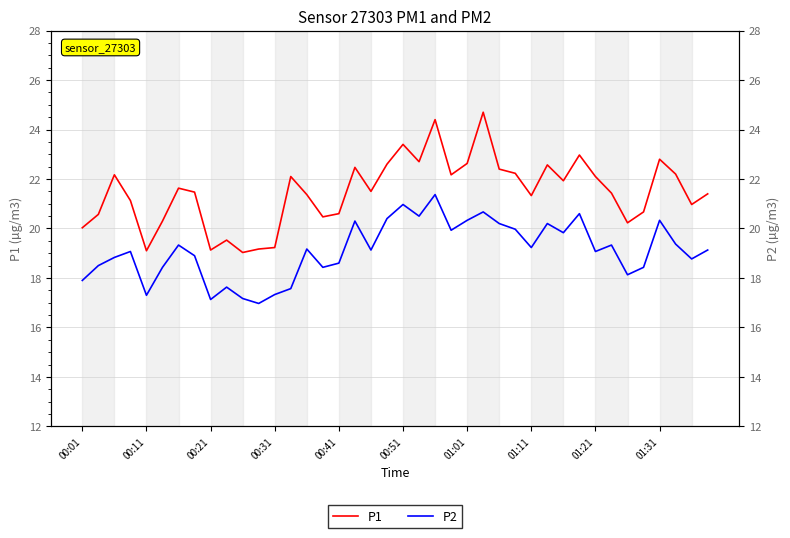

Is it true that P2 equals 36.1 at 01:01?

False